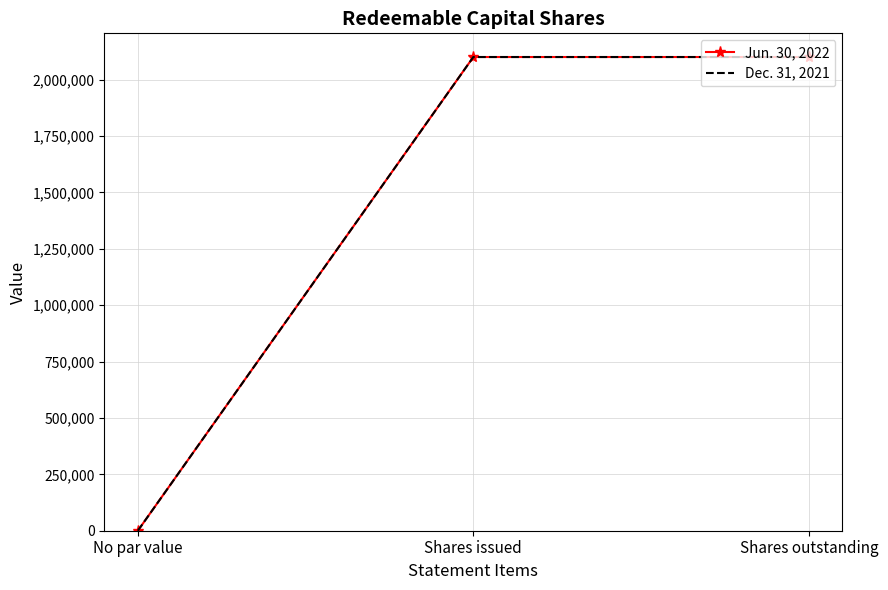

Rank the categories by Dec. 31, 2021 value from lowest to highest.

No par value, Shares issued, Shares outstanding